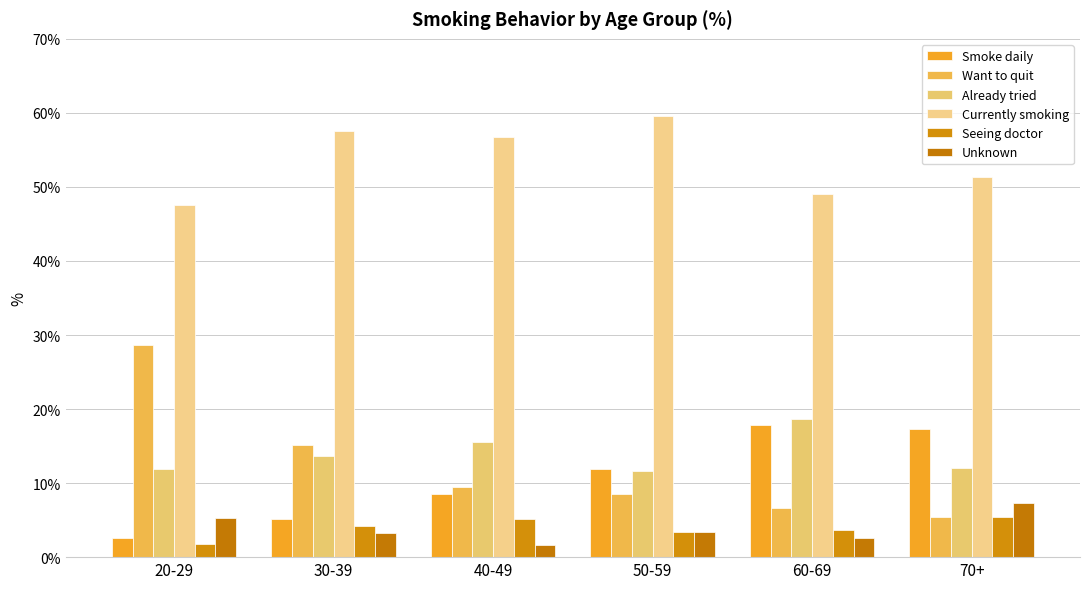

What is the maximum value for Unknown?

7.3